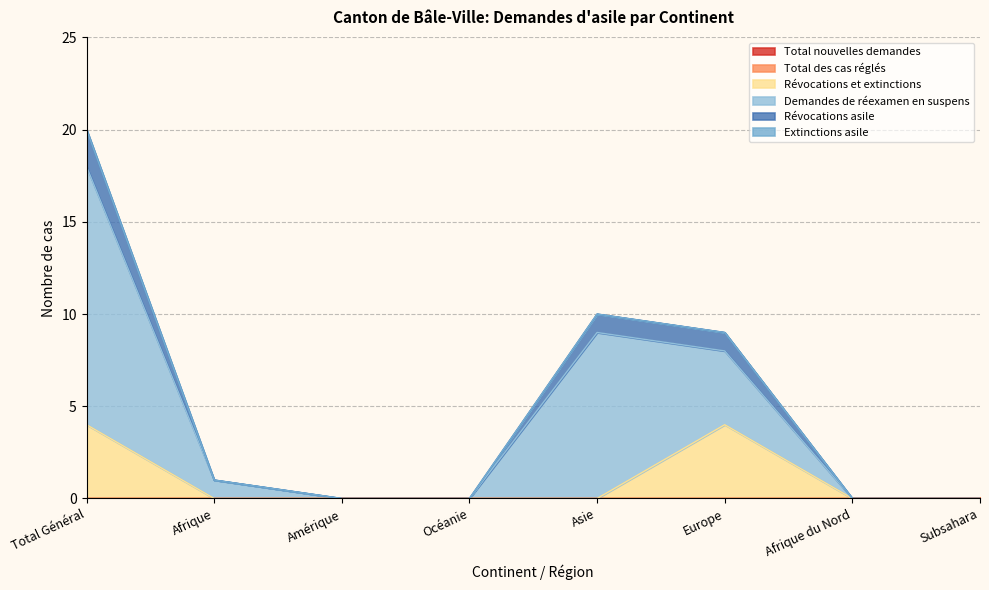

Which series has the widest spread of values?

Demandes de réexamen en suspens